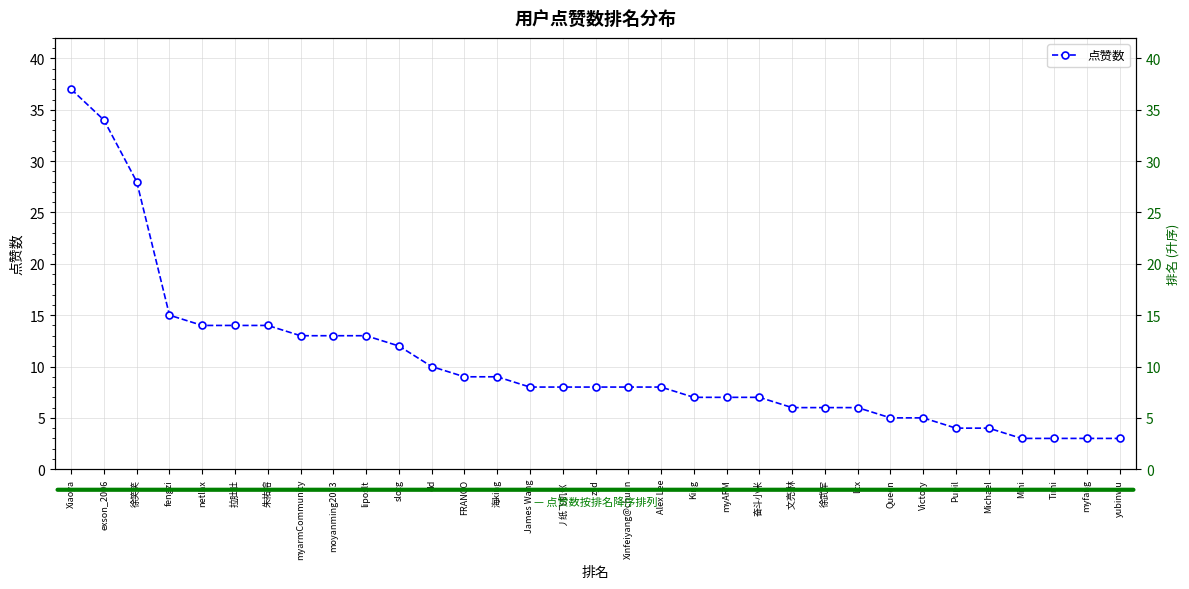

What is the minimum value shown in the chart?

3